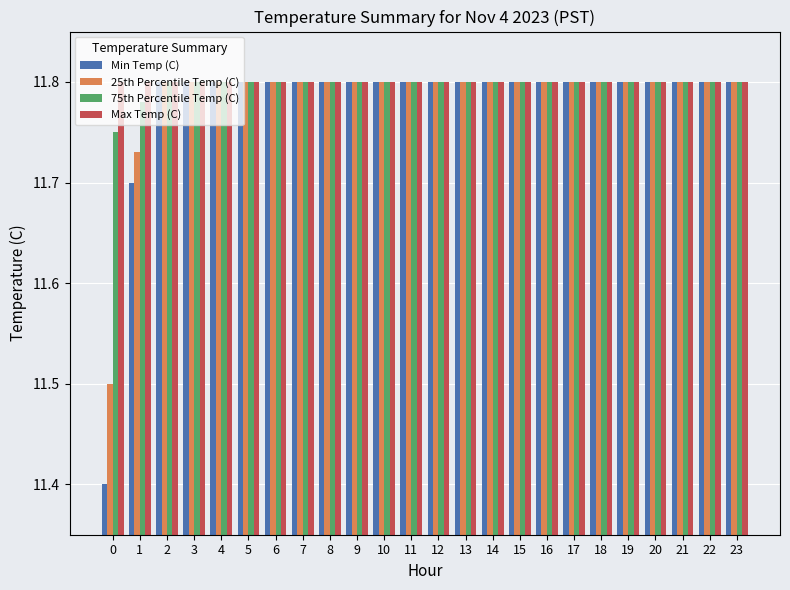

What are all the series names shown in the legend?

Min Temp (C), 25th Percentile Temp (C), 75th Percentile Temp (C), Max Temp (C)